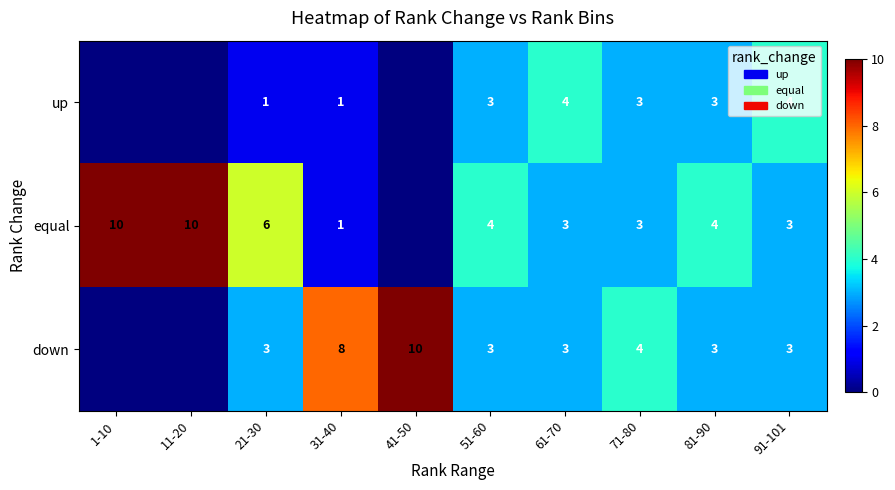

The down series shows 14 at 41-50. True or false?

False